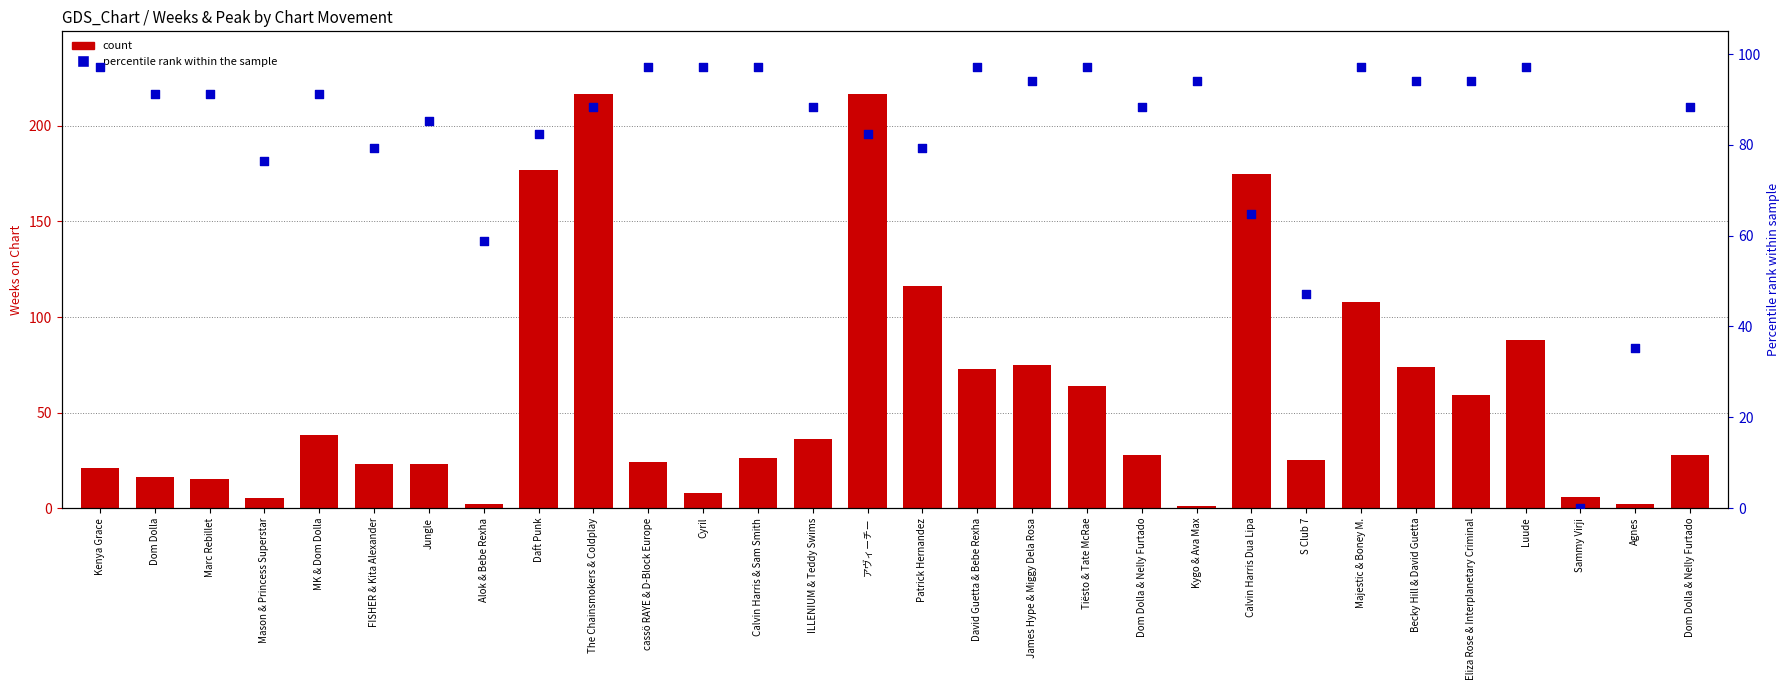

At which category is the sum across all series the highest?

The Chainsmokers & Coldplay